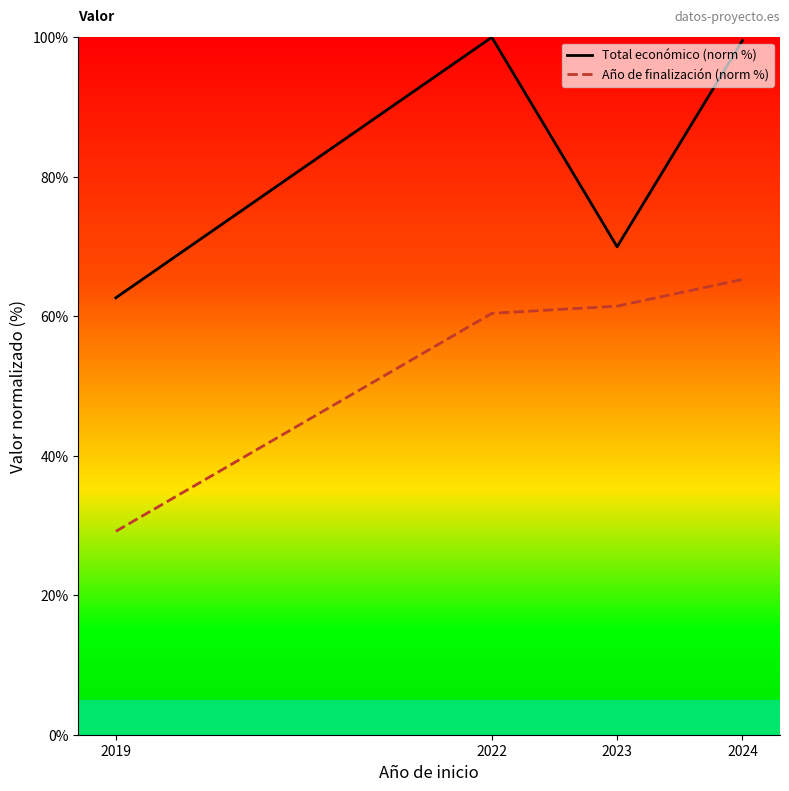

At how many categories does at least one series exceed 66?

3